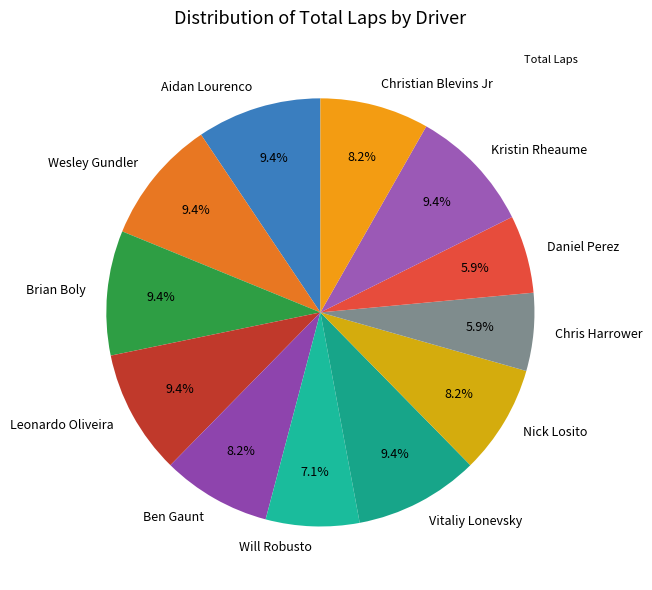

Approximately how many times larger is the value at Wesley Gundler compared to Vitaliy Lonevsky?

1.0